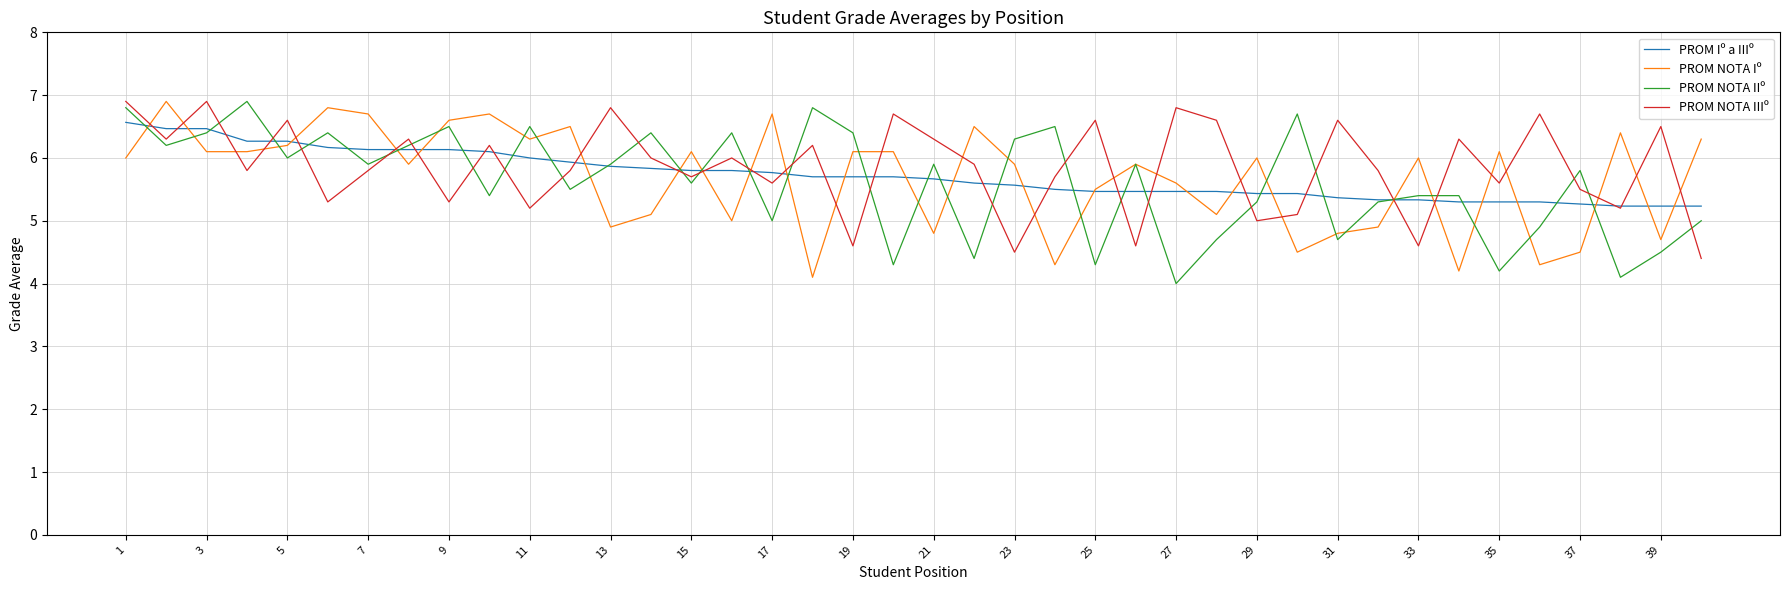

What is the maximum value for PROM NOTA Iº?

6.9